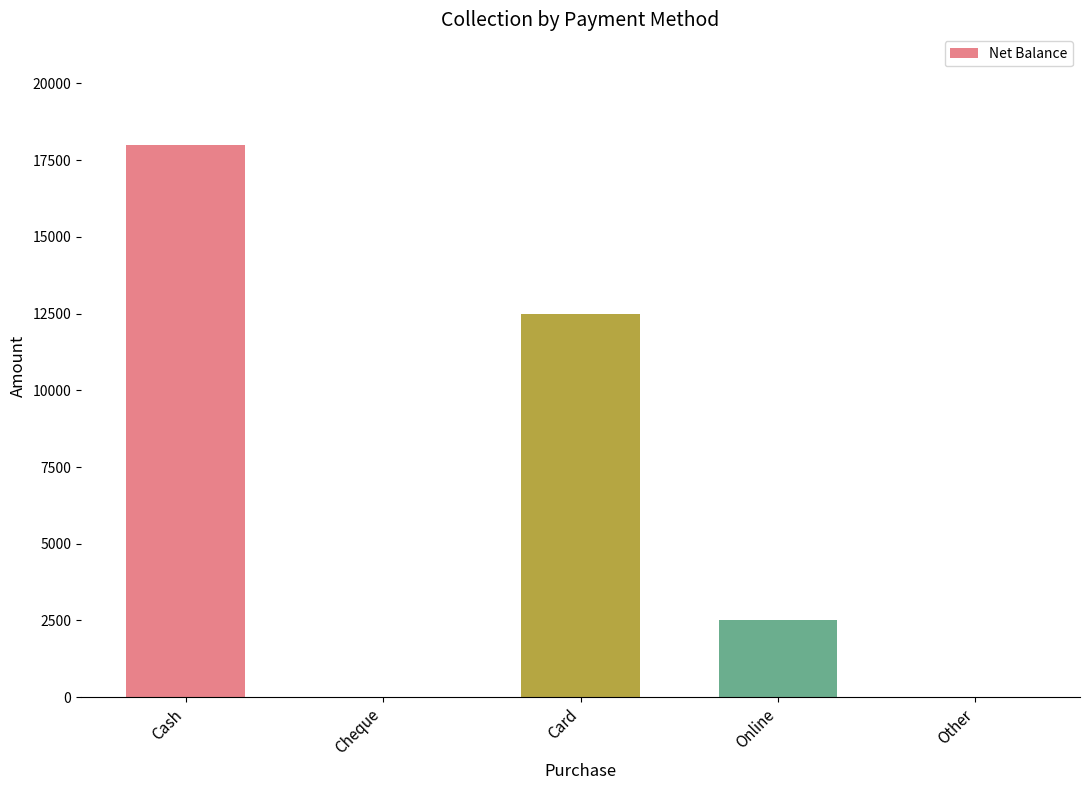

Count the values in the range 0 to 12500.

4